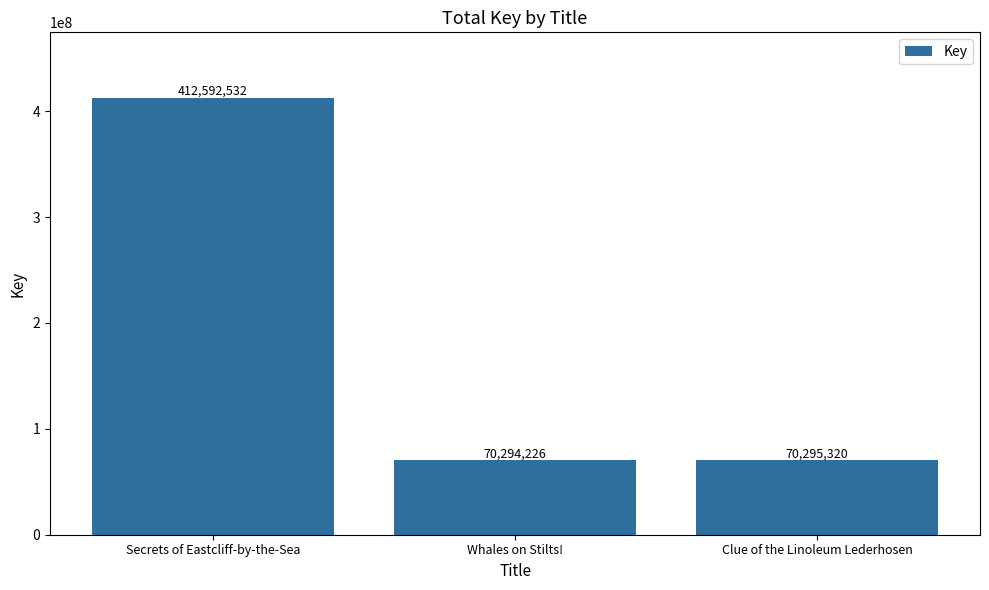

Rank the categories by value from lowest to highest.

Whales on Stilts!, Clue of the Linoleum Lederhosen, Secrets of Eastcliff-by-the-Sea